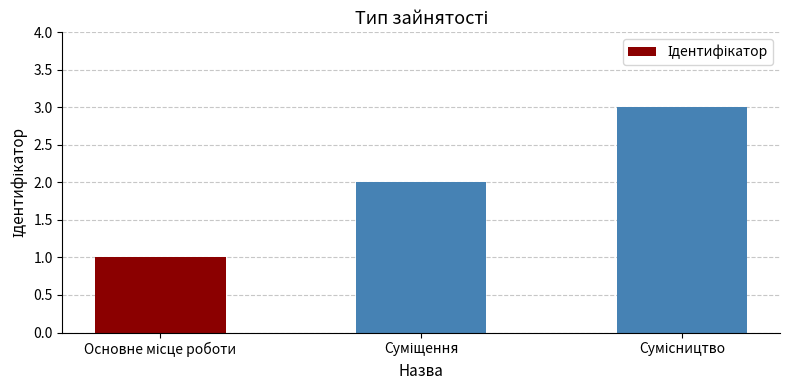

What is the maximum value shown in the chart?

3